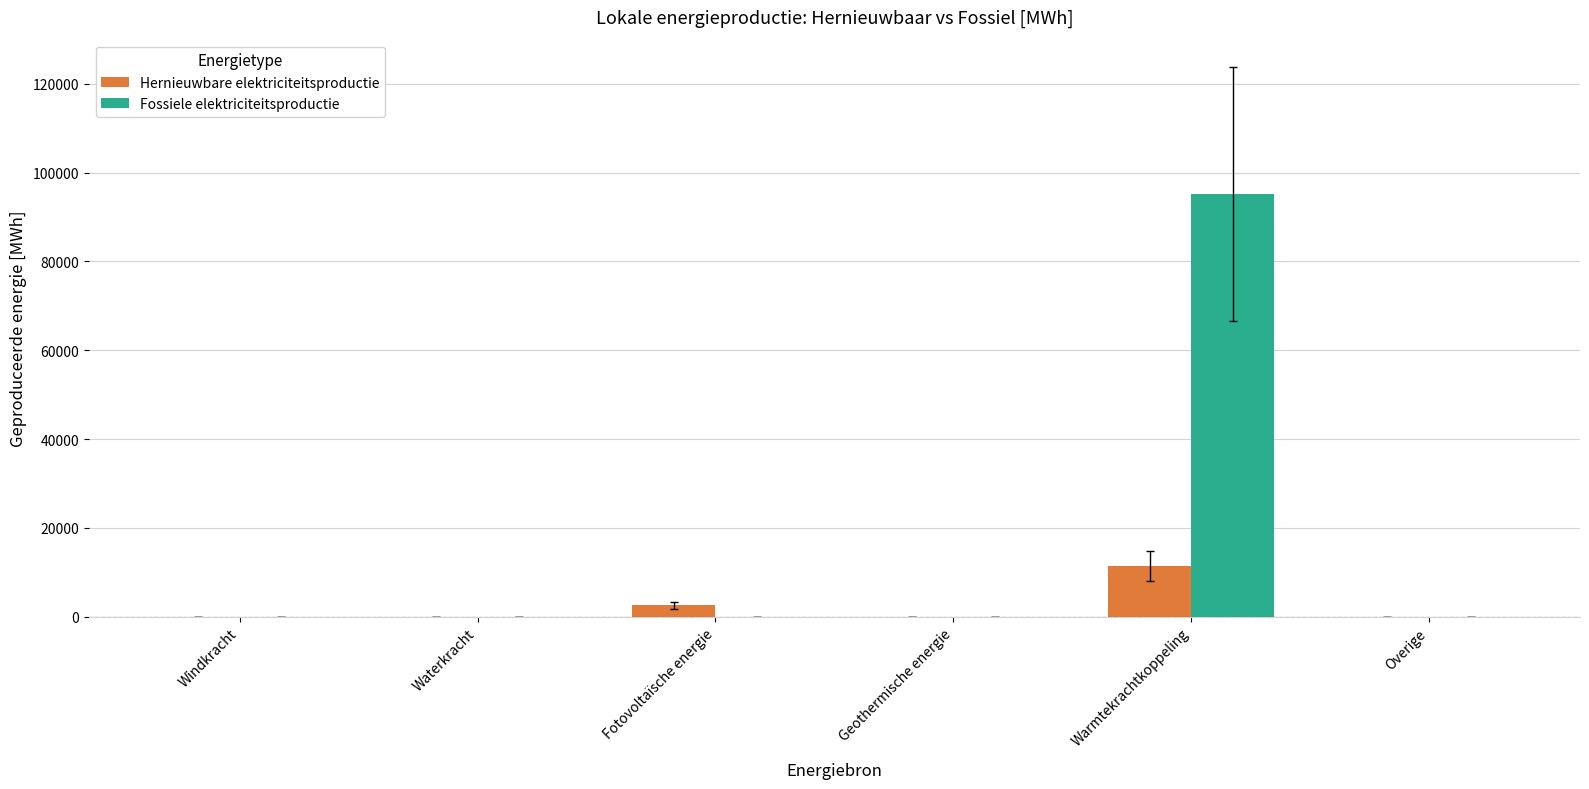

Reading left to right, extract all data points from this chart.

Hernieuwbare elektriciteitsproductie: 0.0	0.0	2517.3	0.0	11356.9	0.0
Fossiele elektriciteitsproductie: 0.0	0.0	0.0	0.0	95176.1	0.0